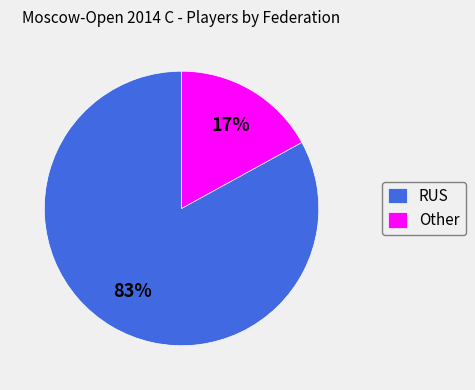

Count the number of slices in the pie.

2